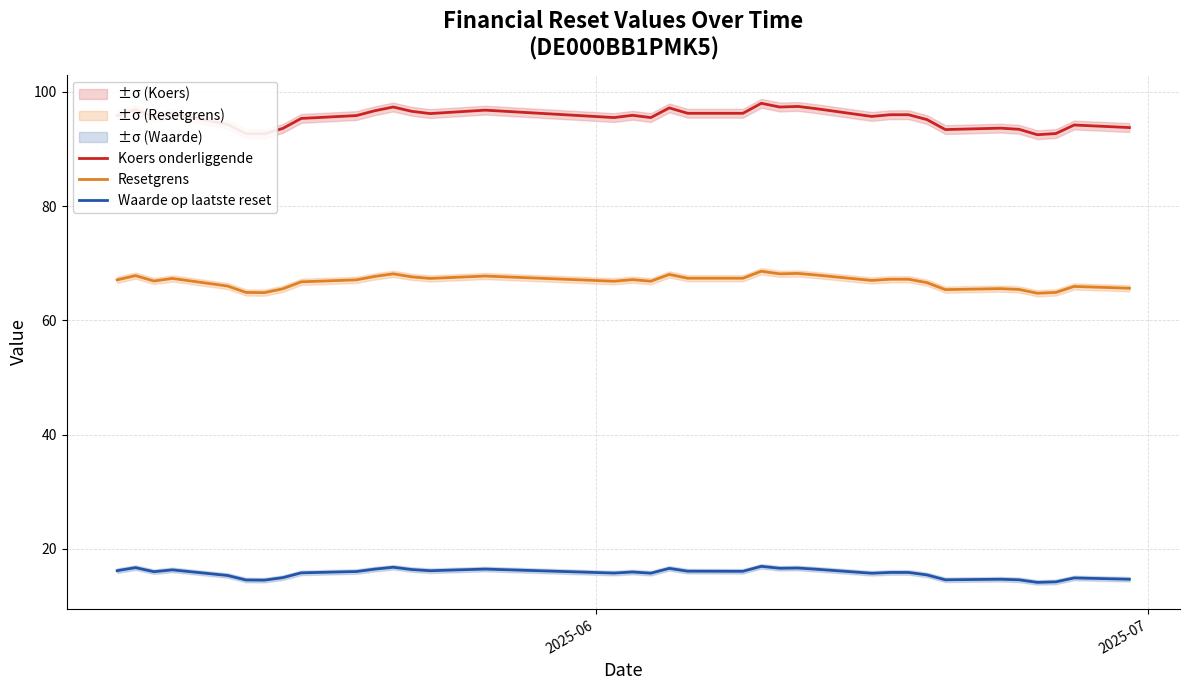

What is the maximum value for Koers onderliggende?

98.0